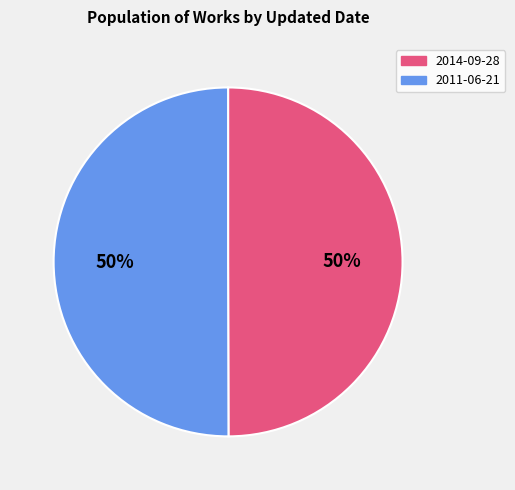

Is it true that 2014-09-28 is 41% of the pie?

False